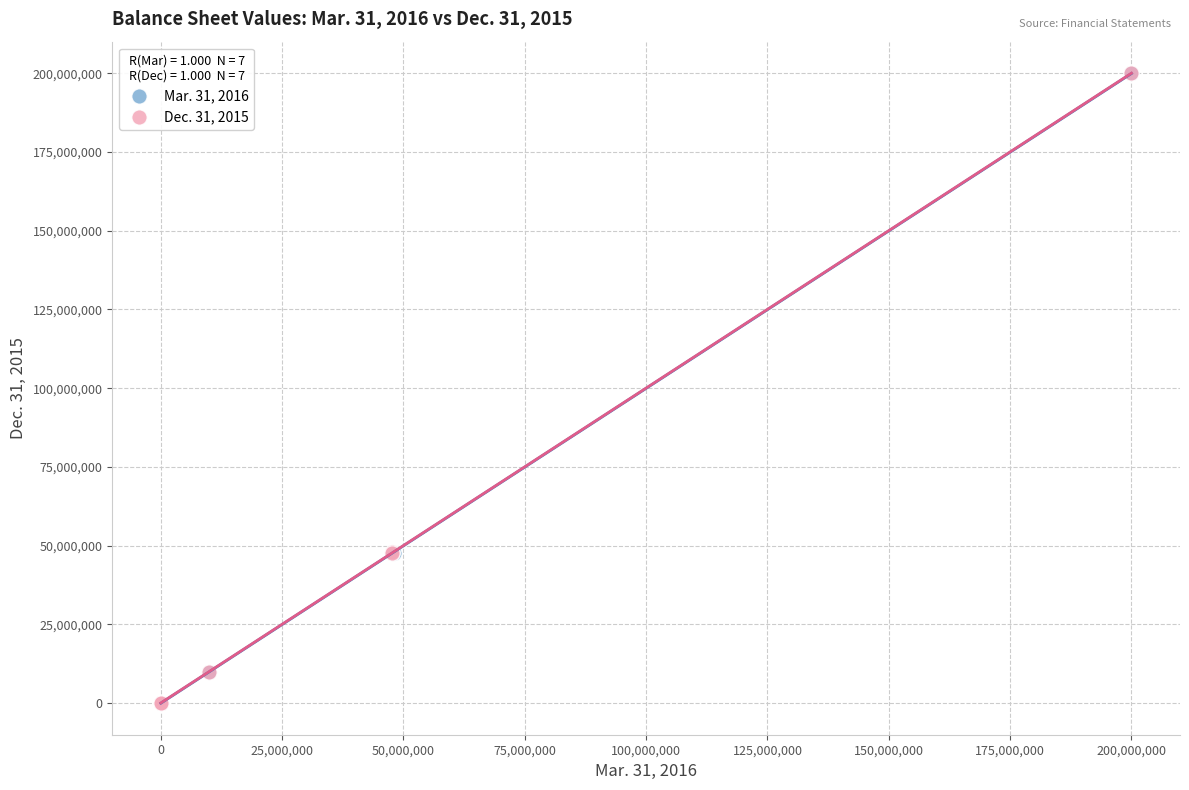

What are all the series names shown in the legend?

Mar. 31, 2016, Dec. 31, 2015